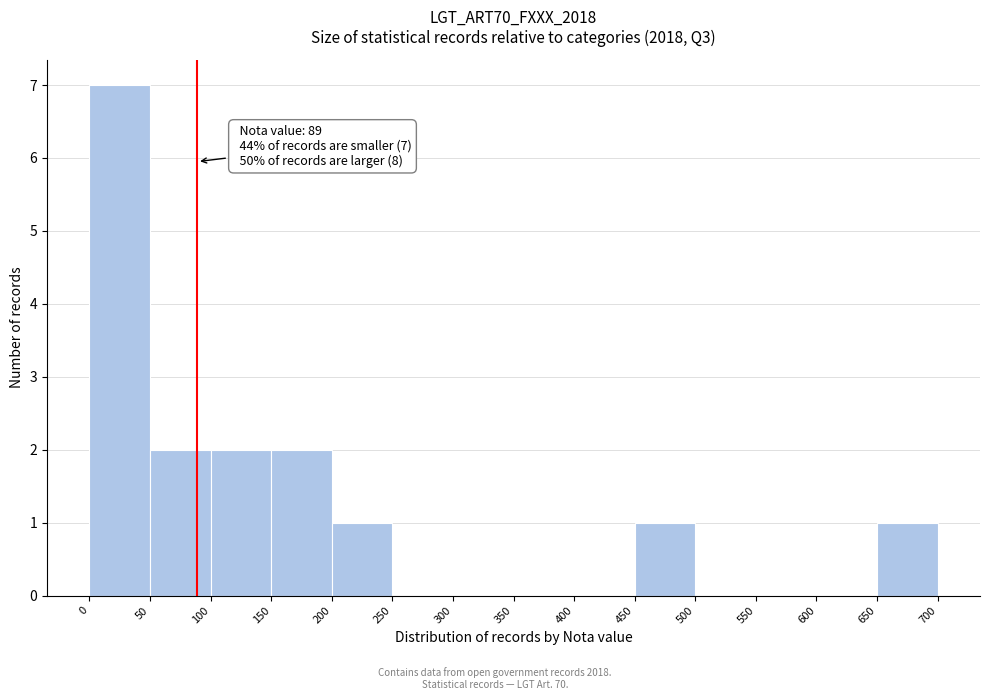

Which range on the x-axis has the tallest bar?

0 to 50